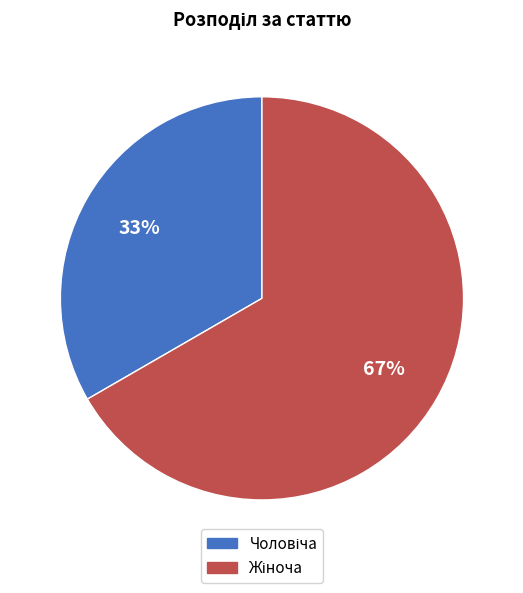

Is there a majority slice in this chart?

Yes